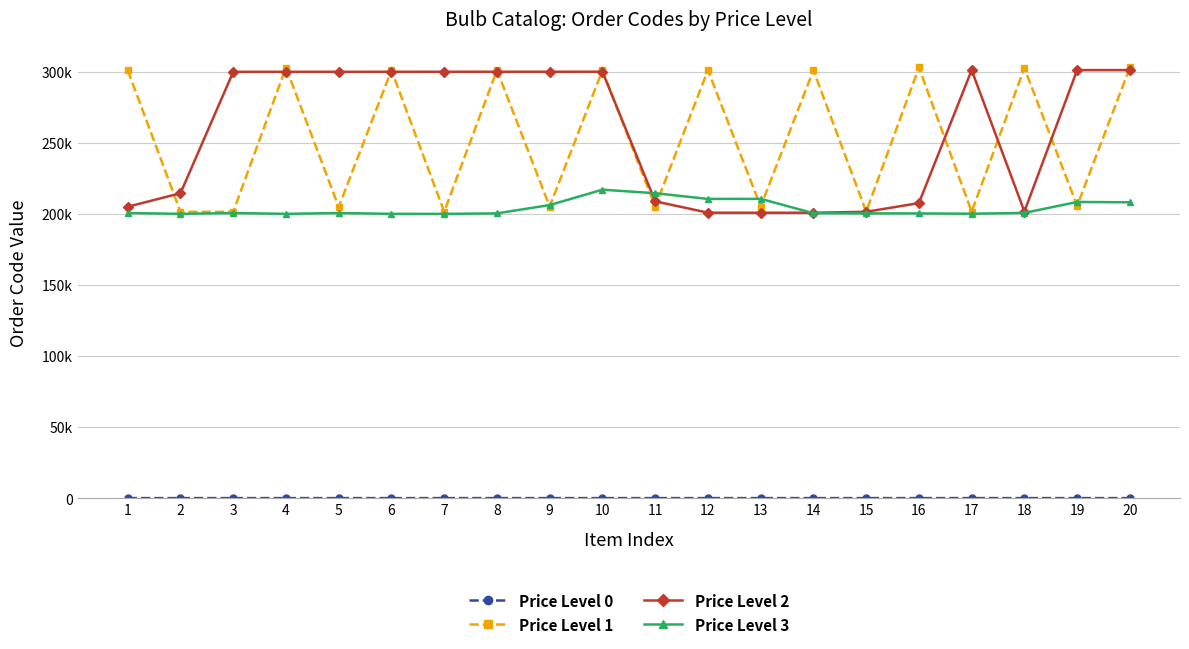

In Price Level 0, how many points are lower than both neighbors (excluding endpoints)?

3